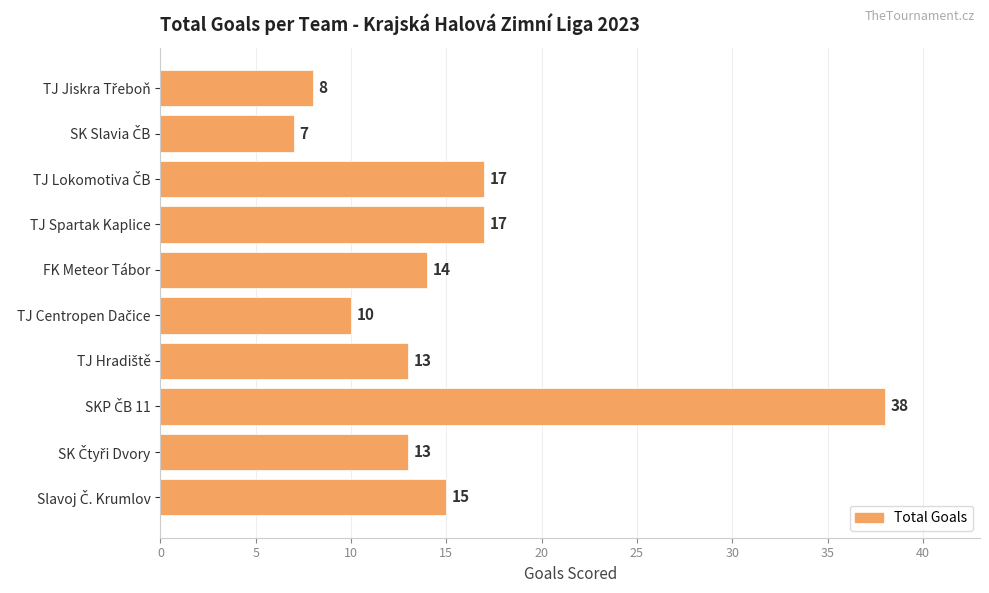

What is the greatest value displayed?

38